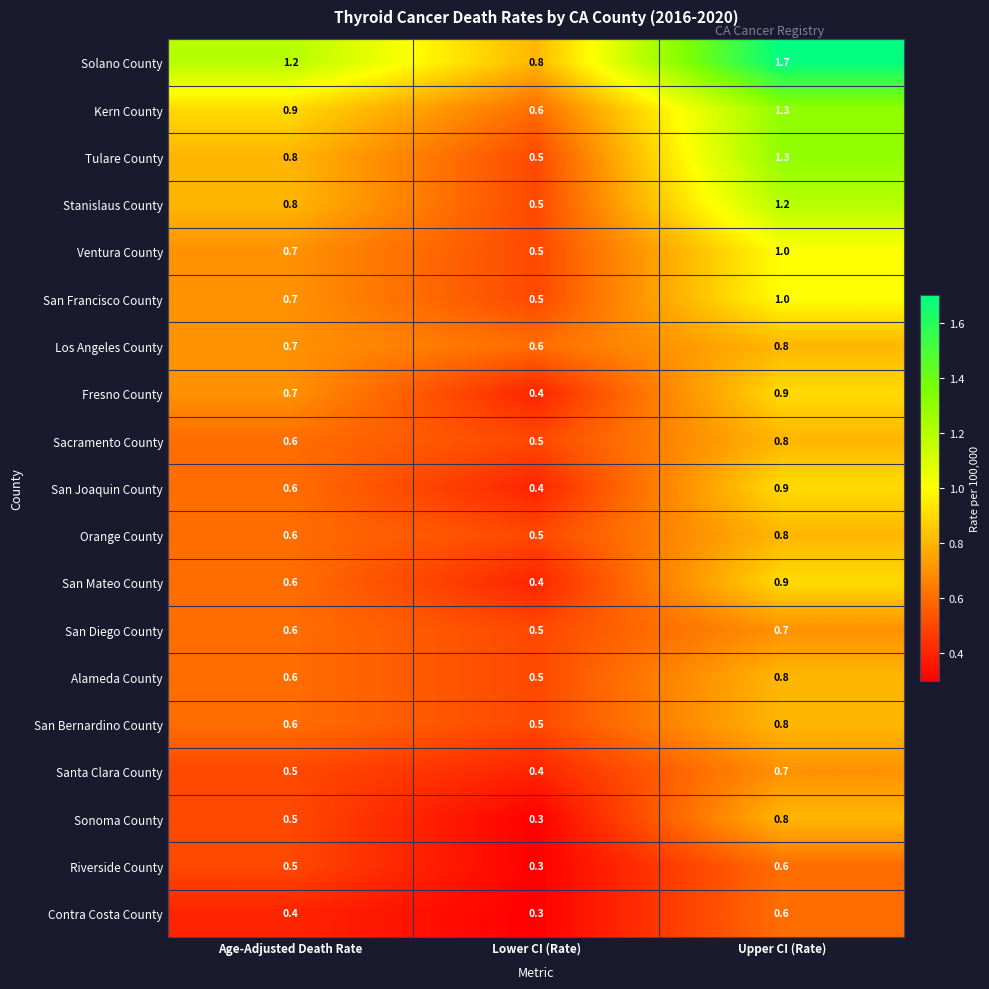

Rank the categories by Stanislaus County value from lowest to highest.

Lower CI (Rate), Age-Adjusted Death Rate, Upper CI (Rate)